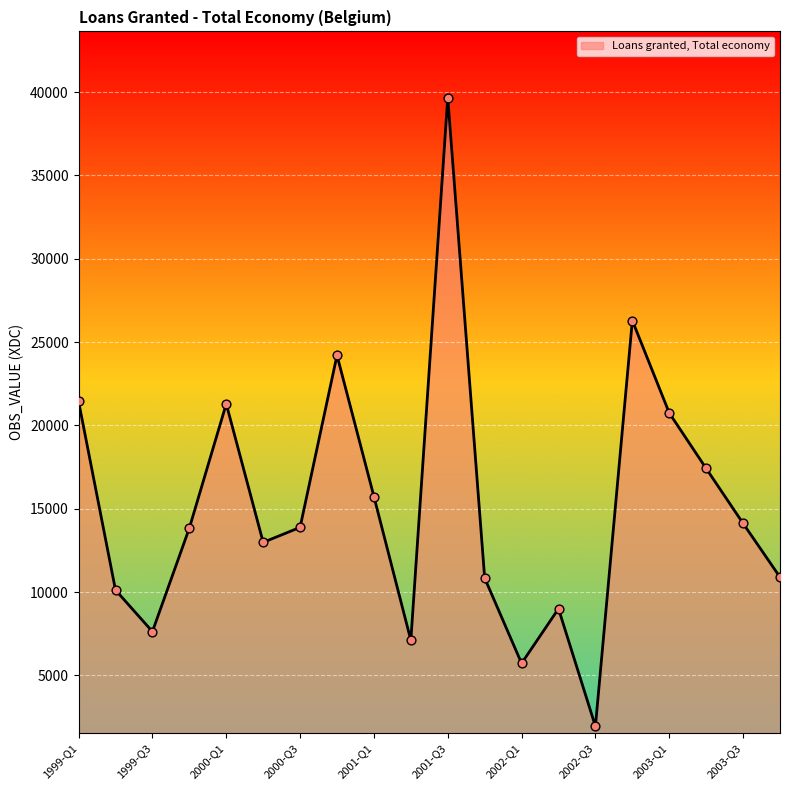

What is the maximum value shown in the chart?

39672.7